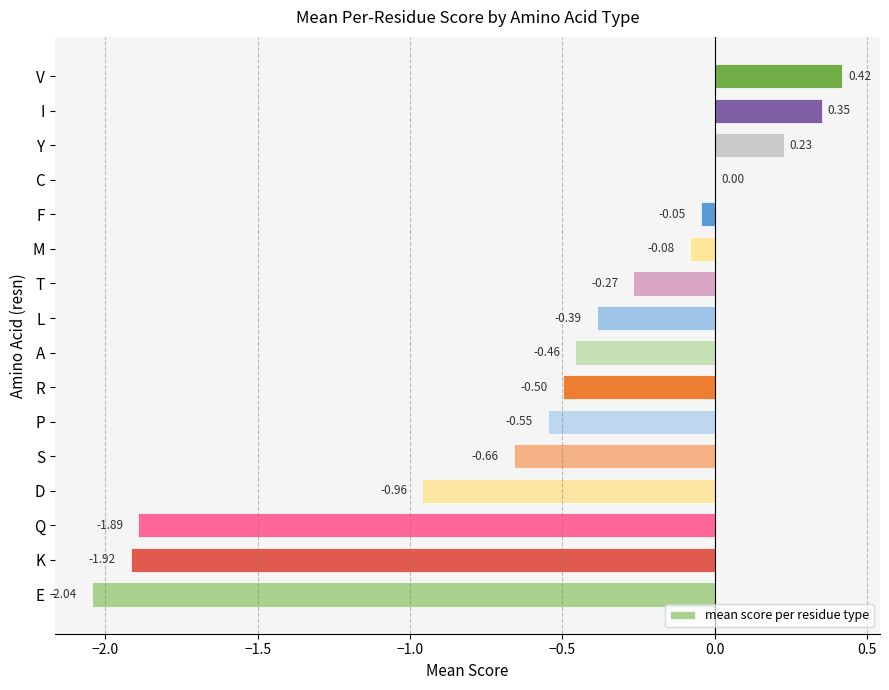

Which category has the highest value across all series?

V